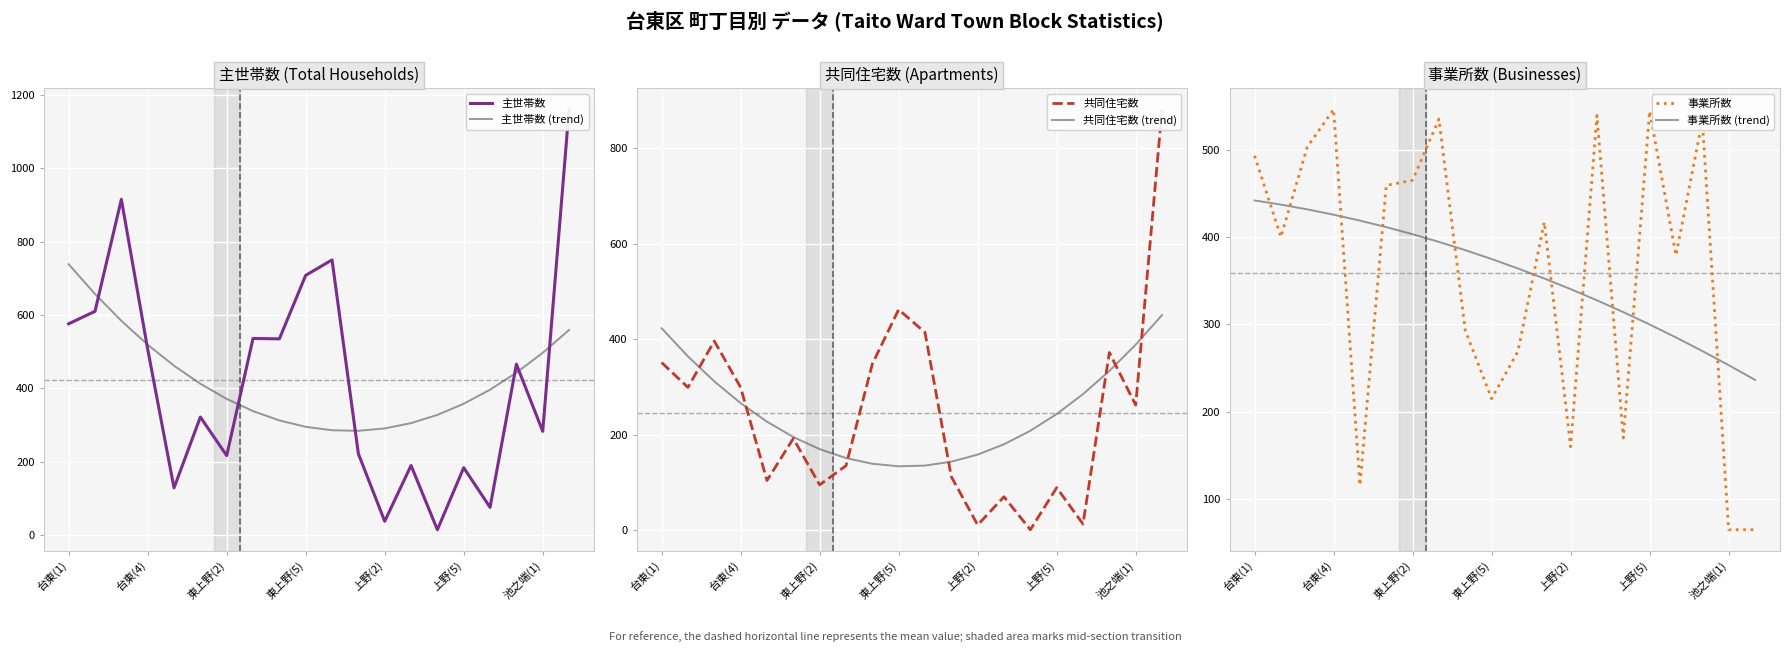

At which category is the sum across all series the highest?

19